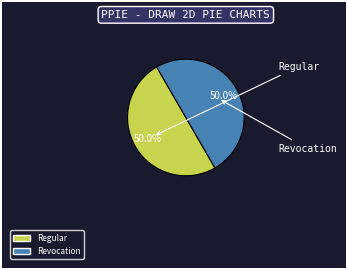

How many segments does this pie chart have?

2